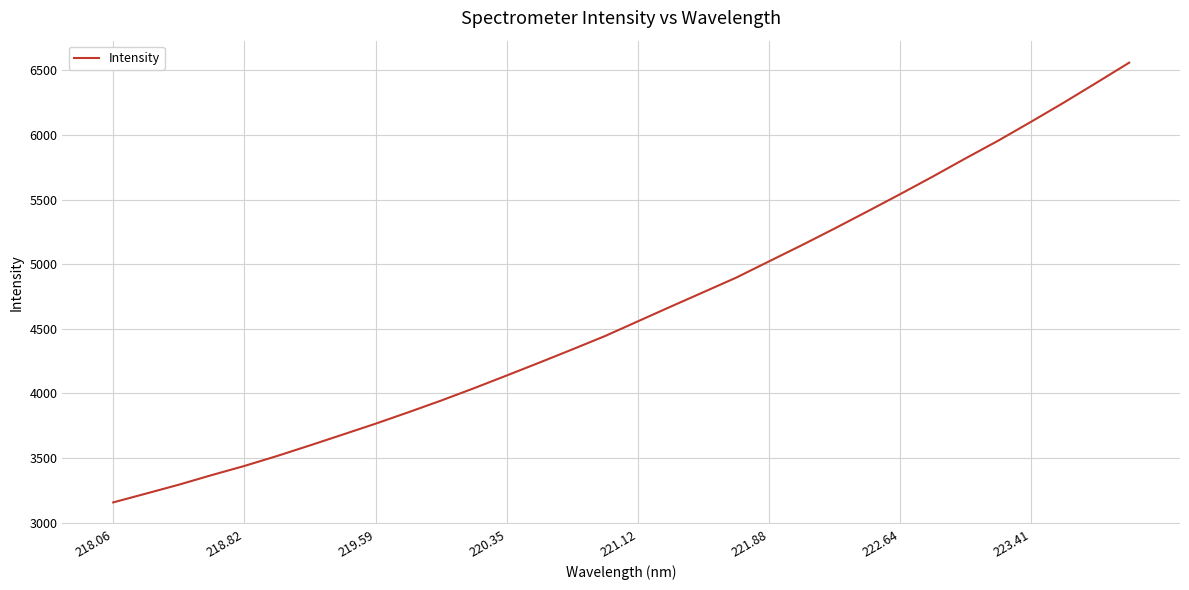

What is the difference between the maximum and minimum values?

3401.1